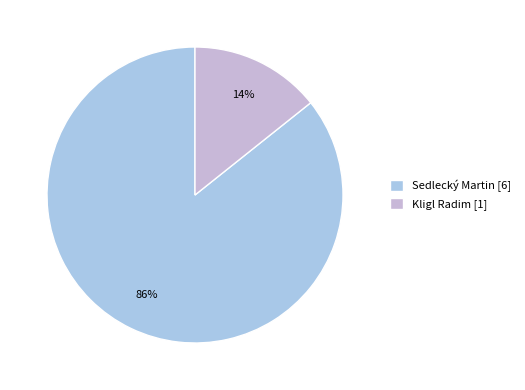

True or false: Sedlecký Martin accounts for 81% of the total.

False